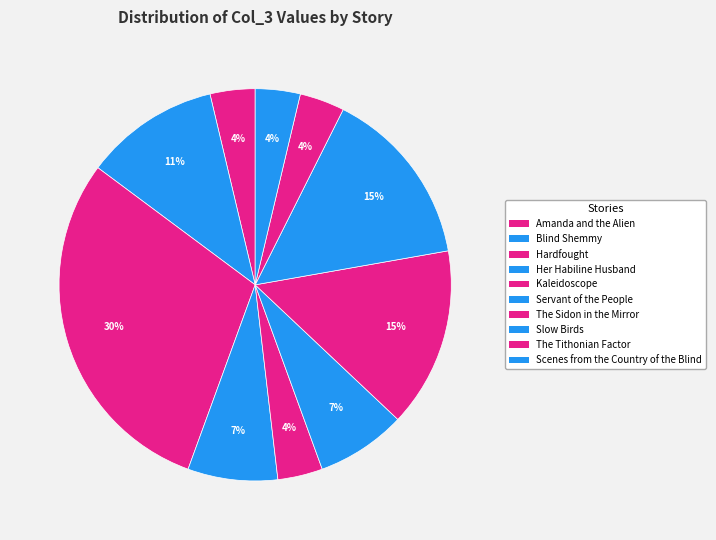

What is the ratio of the value at Her Habiline Husband to the value at The Tithonian Factor?

2.0